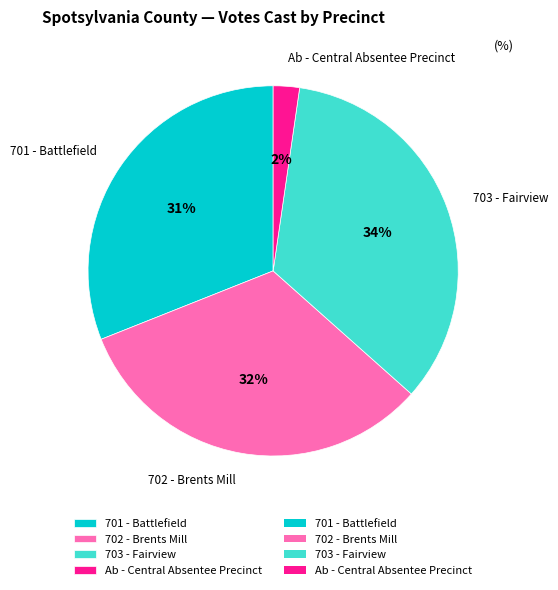

Between 701 - Battlefield and 702 - Brents Mill, which is larger?

702 - Brents Mill